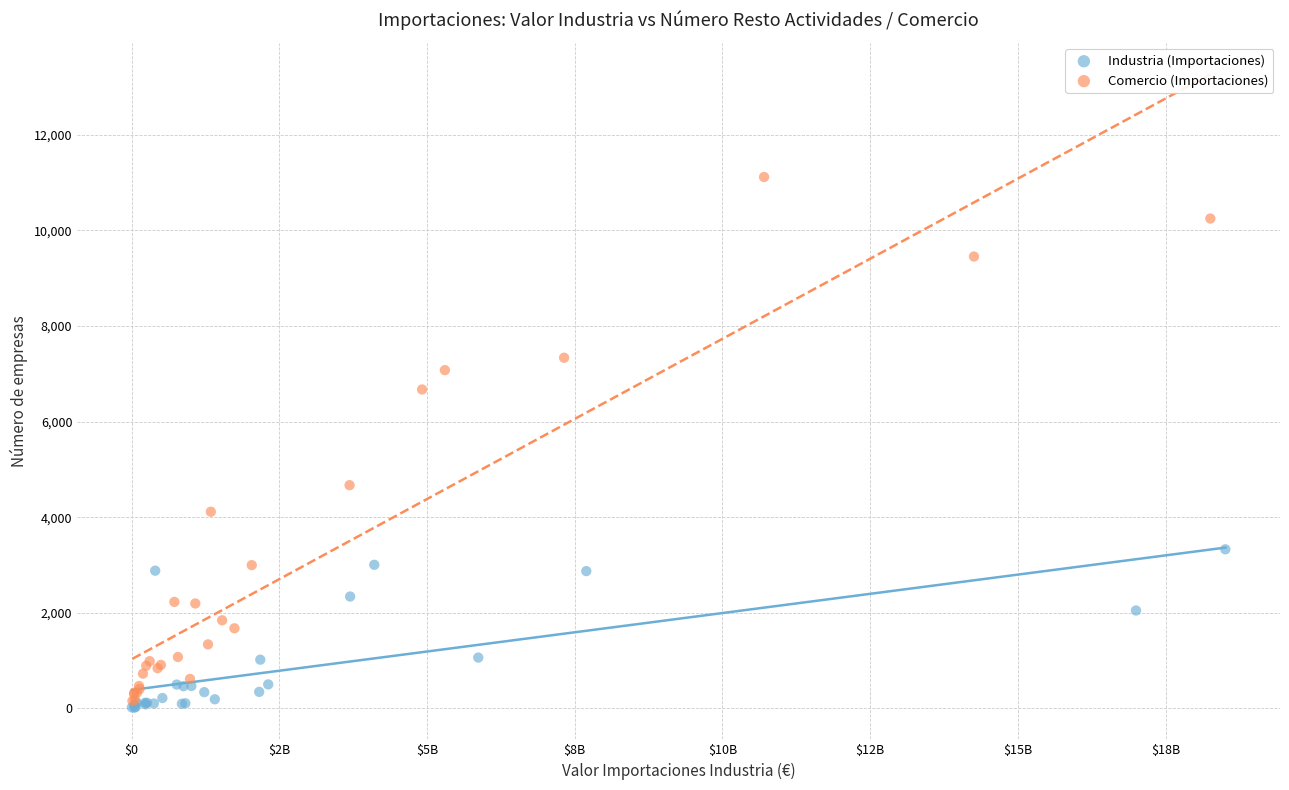

Which series reaches the minimum Y coordinate?

Industria (Importaciones)